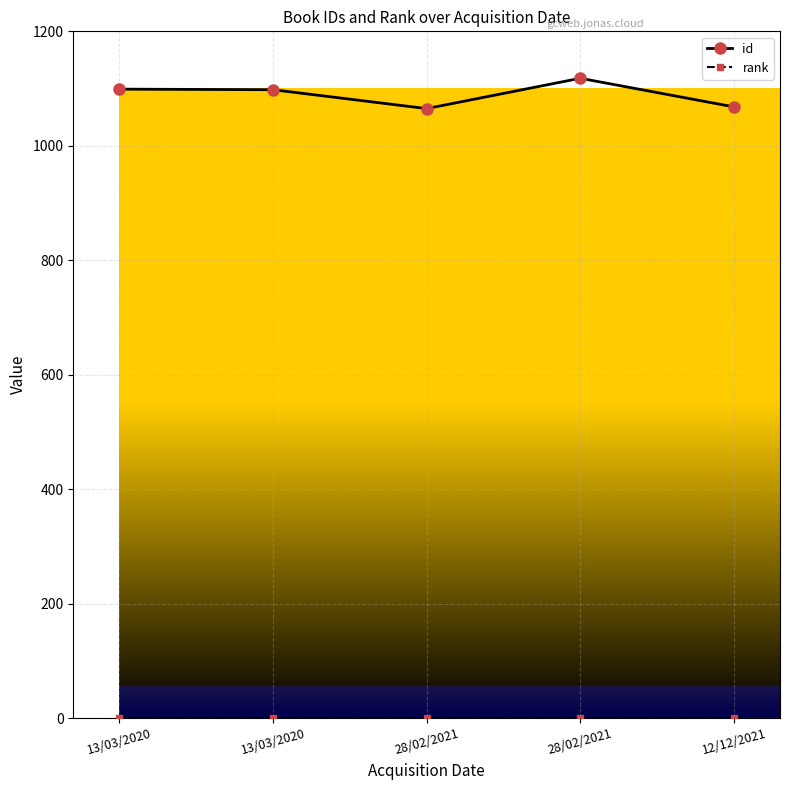

Which series has the largest total across all categories?

id